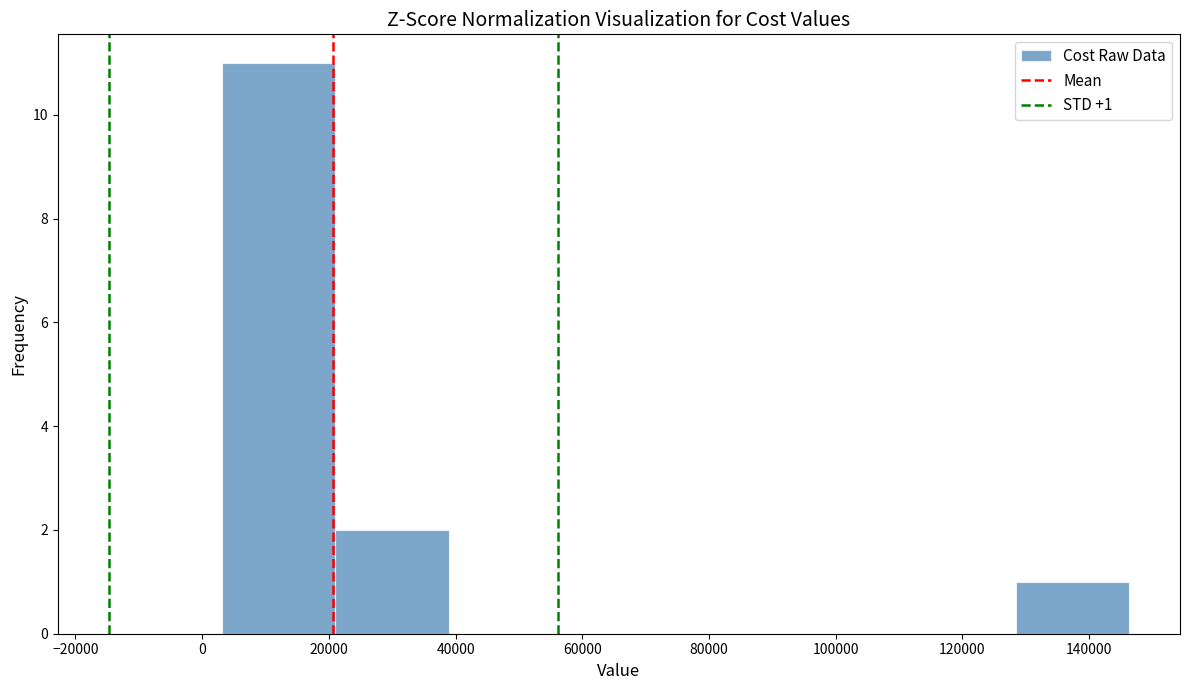

Which range on the x-axis has the tallest bar?

4000 to 22000